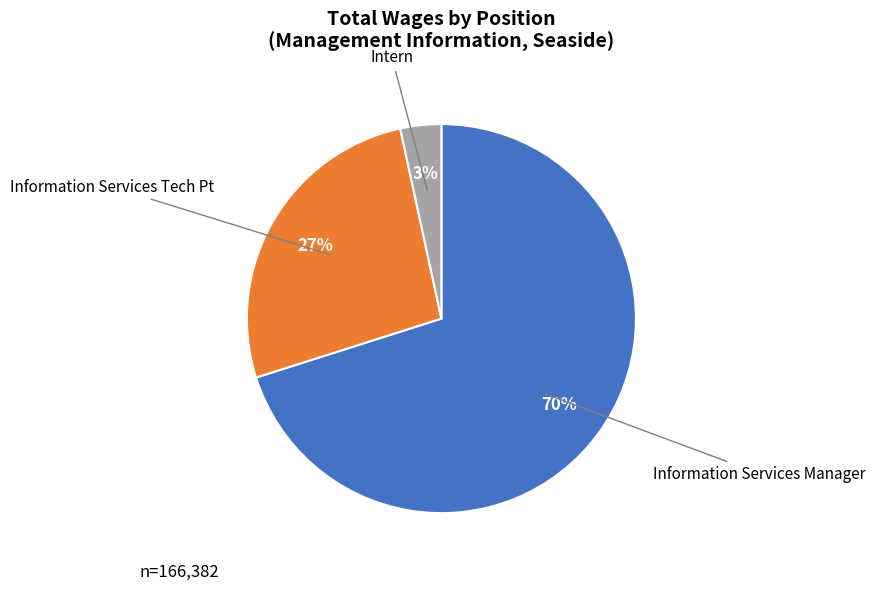

Count the number of slices in the pie.

3